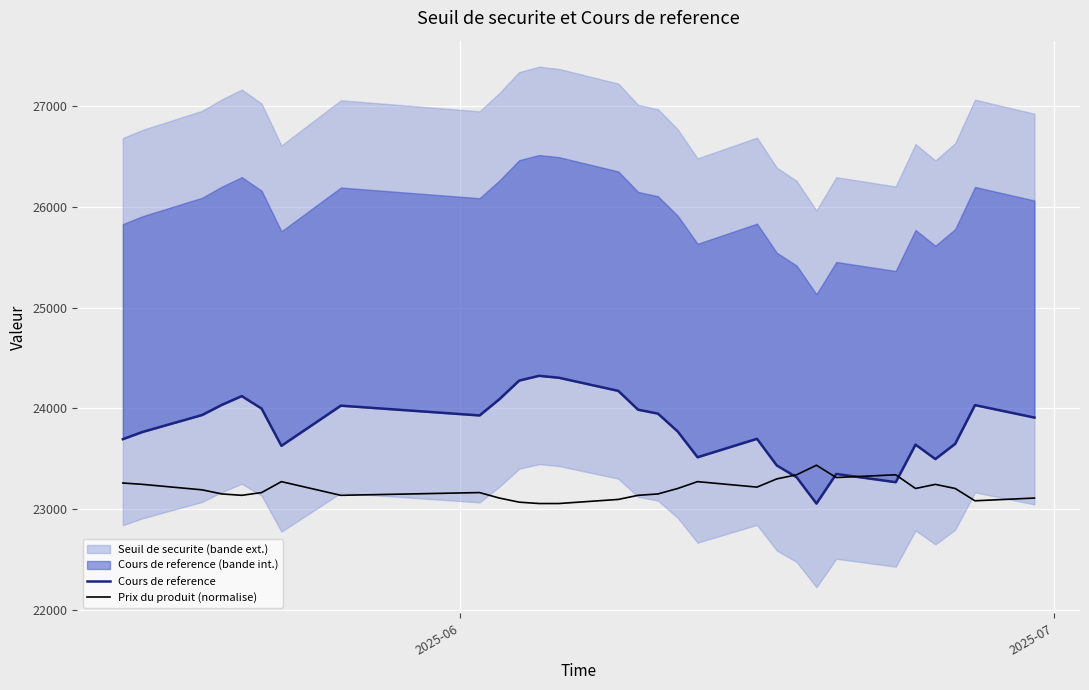

Is it true that Cours de reference equals 7007.5 at 14?

False